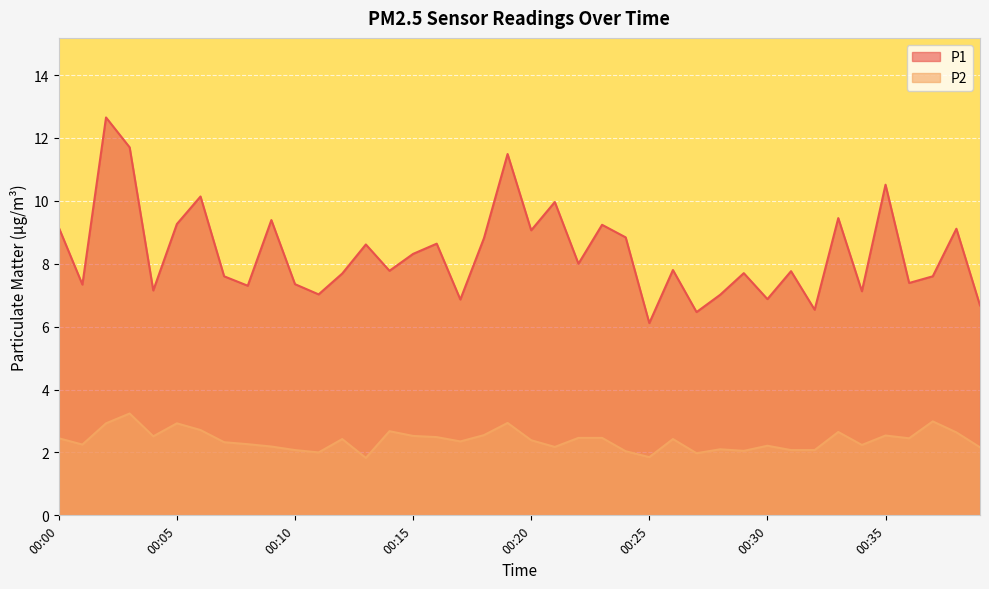

True or false: P2 and P1 intersect in this chart.

False